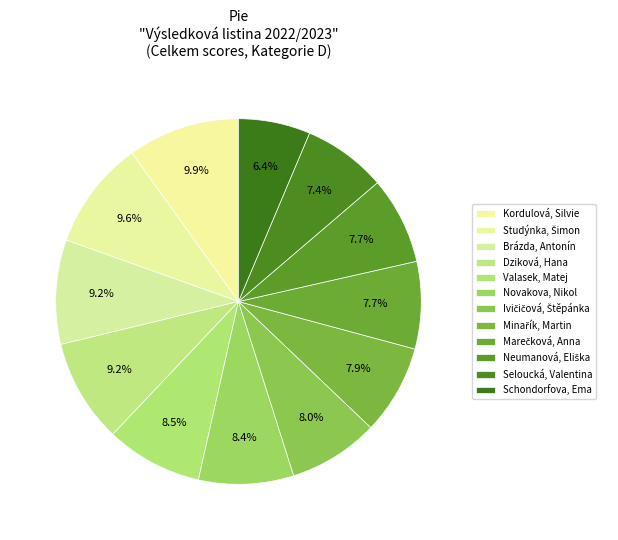

Is Kordulová, Silvie the majority of the pie?

No